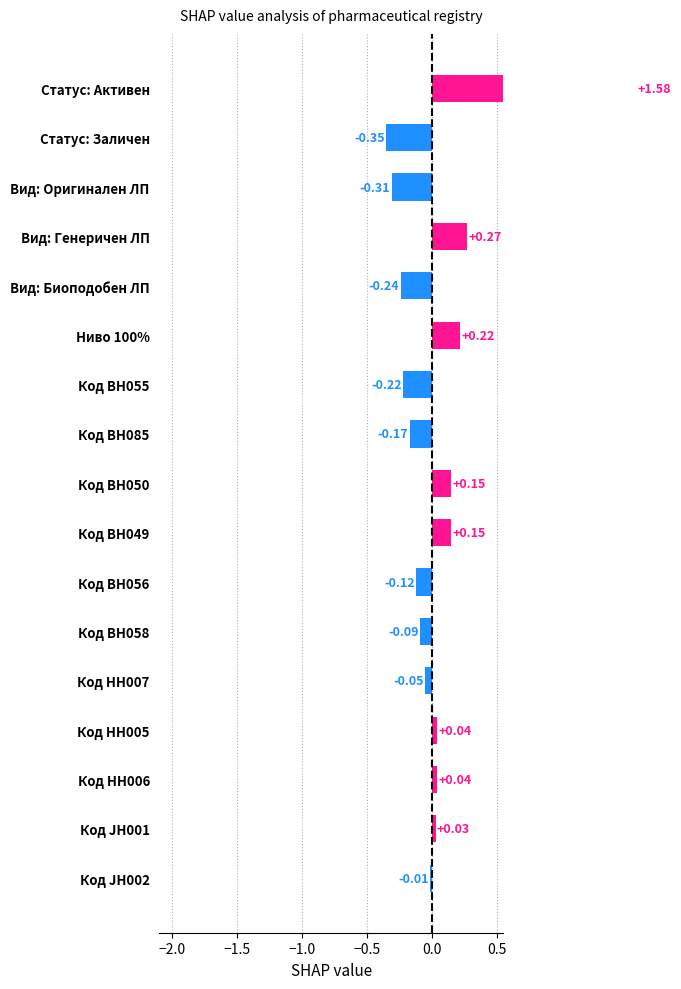

What is the average value?

0.1